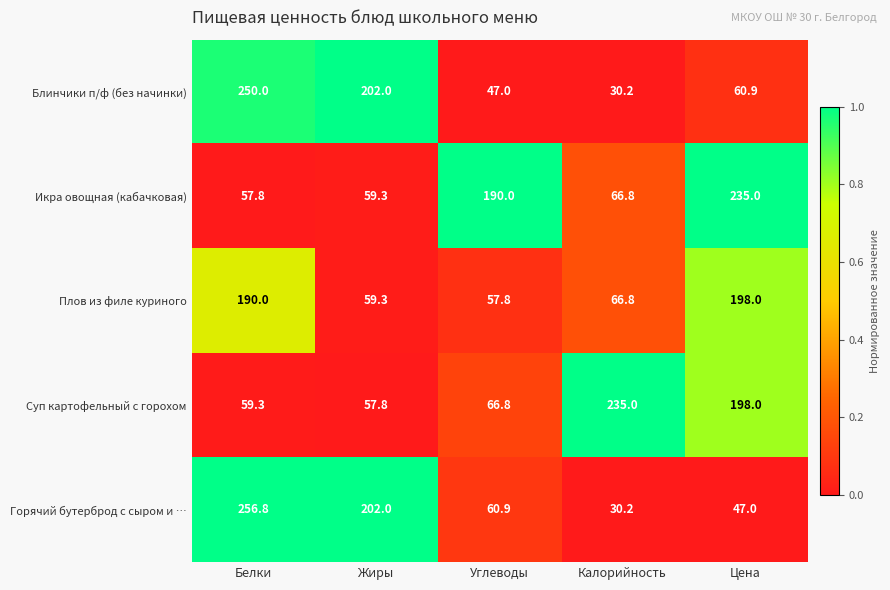

How many categories are shown in the chart?

5